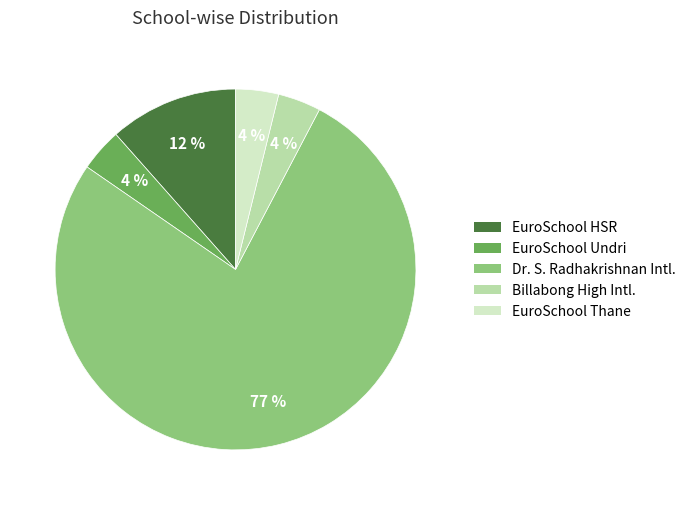

Which category has the biggest portion of the pie?

Dr. S. Radhakrishnan Intl.